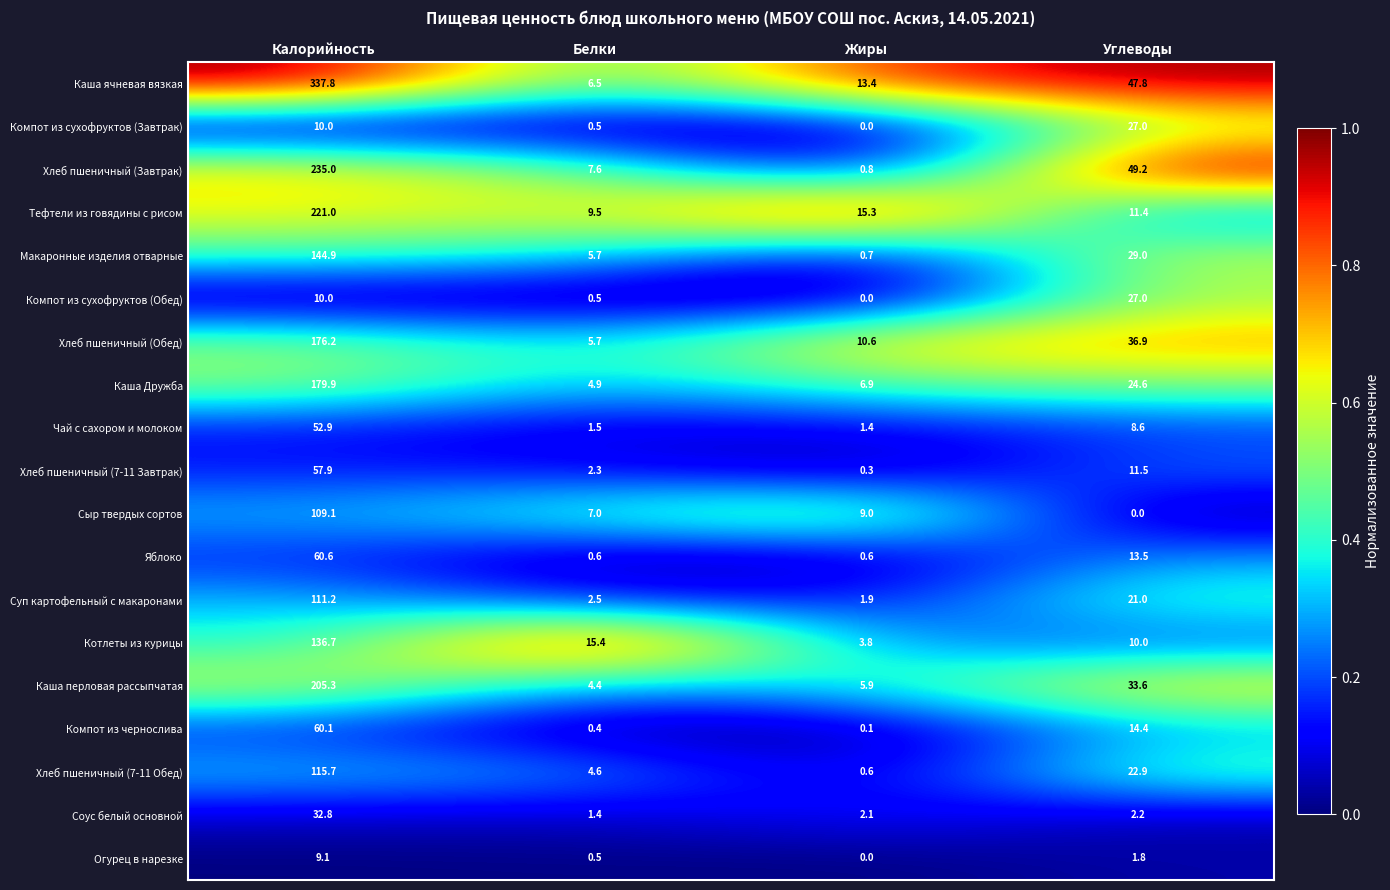

What is the sum of the Яблоко values at Калорийность and Белки?

61.2